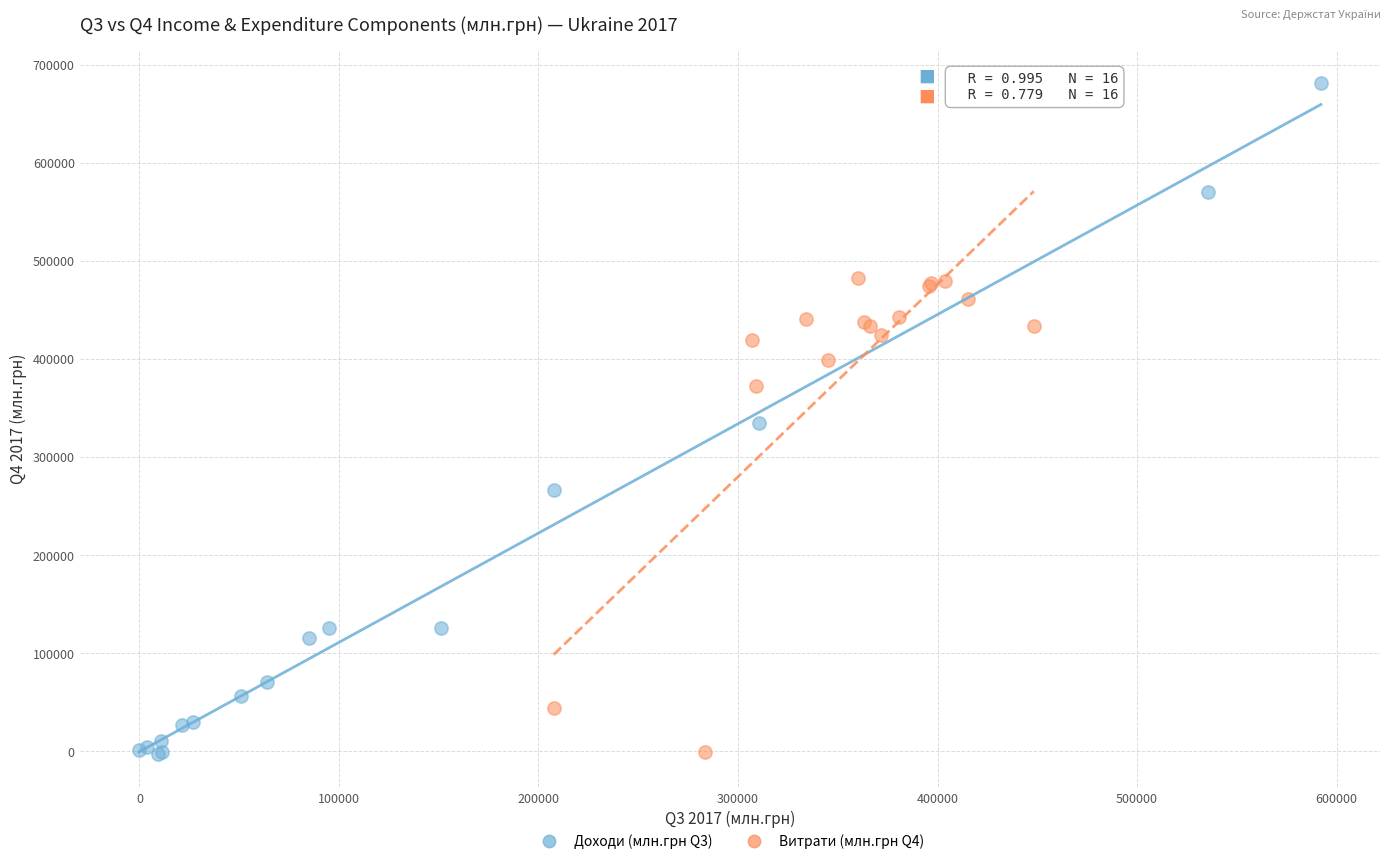

Which series reaches the maximum Y coordinate?

Доходи (млн.грн Q3)